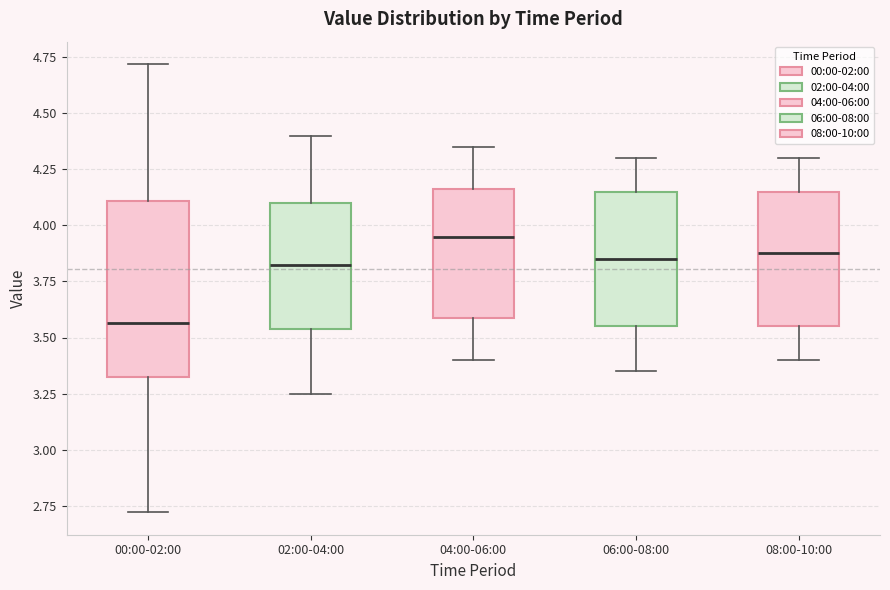

Reading left to right, read every box against the y-axis: the position of its median line, the range the box covers, and the ends of its whiskers. The values are not printed on the chart, so give them approximately, as read against the axis.

00:00-02:00: median 3.55, box 3.30 to 4.10, whiskers 2.70 to 4.70
02:00-04:00: median 3.85, box 3.55 to 4.10, whiskers 3.25 to 4.40
04:00-06:00: median 3.95, box 3.60 to 4.15, whiskers 3.40 to 4.35
06:00-08:00: median 3.85, box 3.55 to 4.15, whiskers 3.35 to 4.30
08:00-10:00: median 3.90, box 3.55 to 4.15, whiskers 3.40 to 4.30